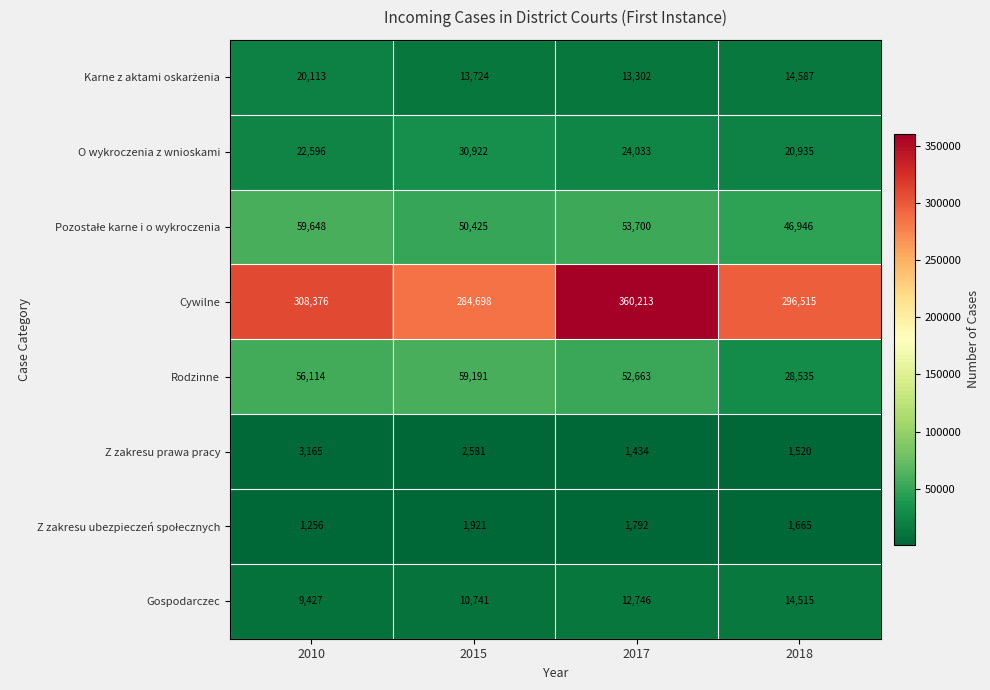

Which series has the largest range (max minus min)?

Cywilne